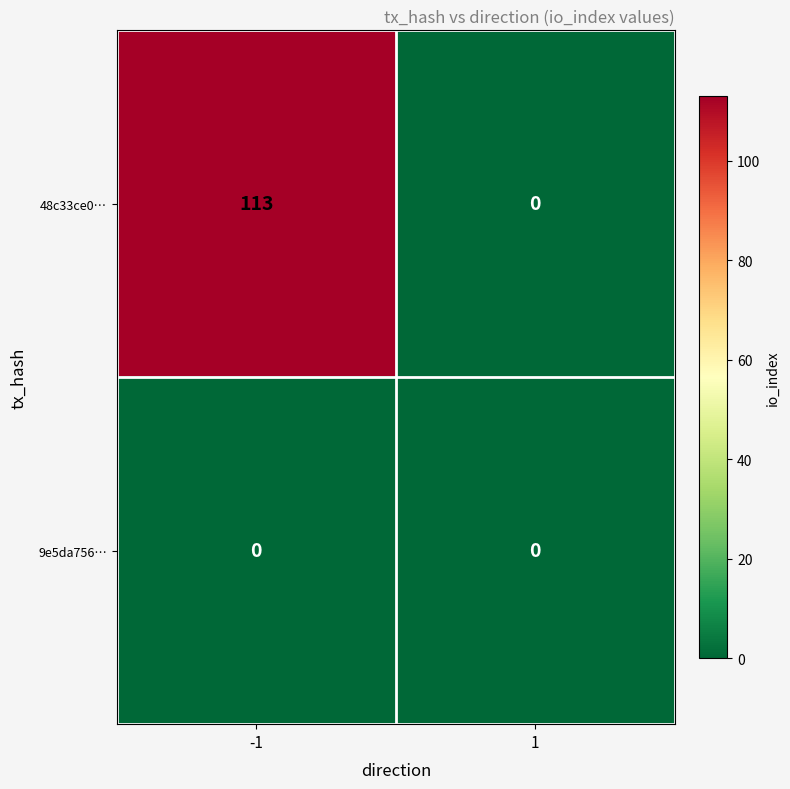

Which series has the widest spread of values?

48c33ce0…